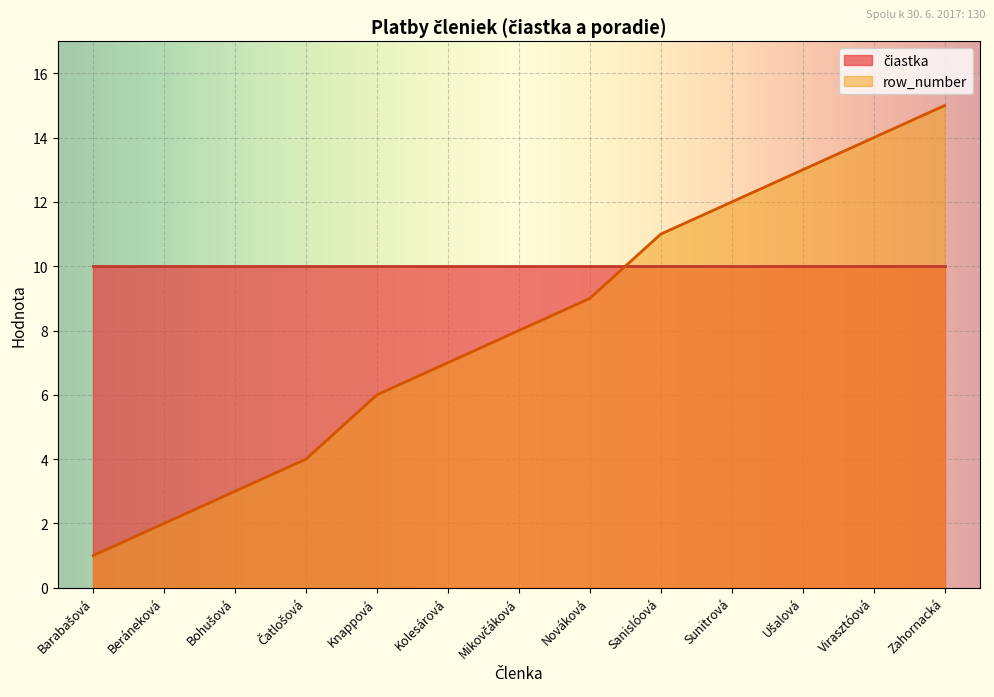

Which category has the lowest value across all series?

Barabašová